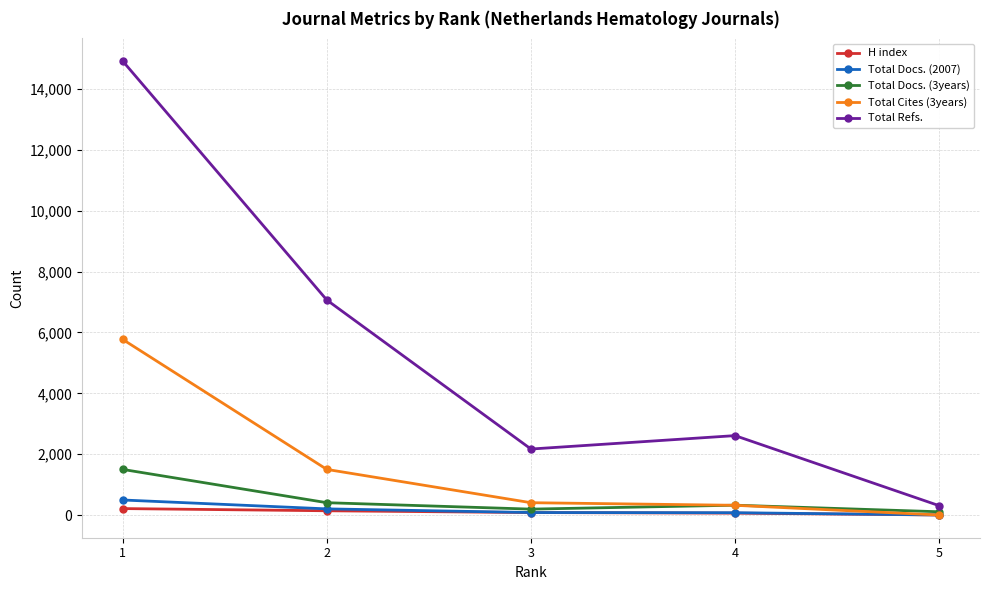

Between 1 and 4, which series saw the biggest shift?

Total Refs.